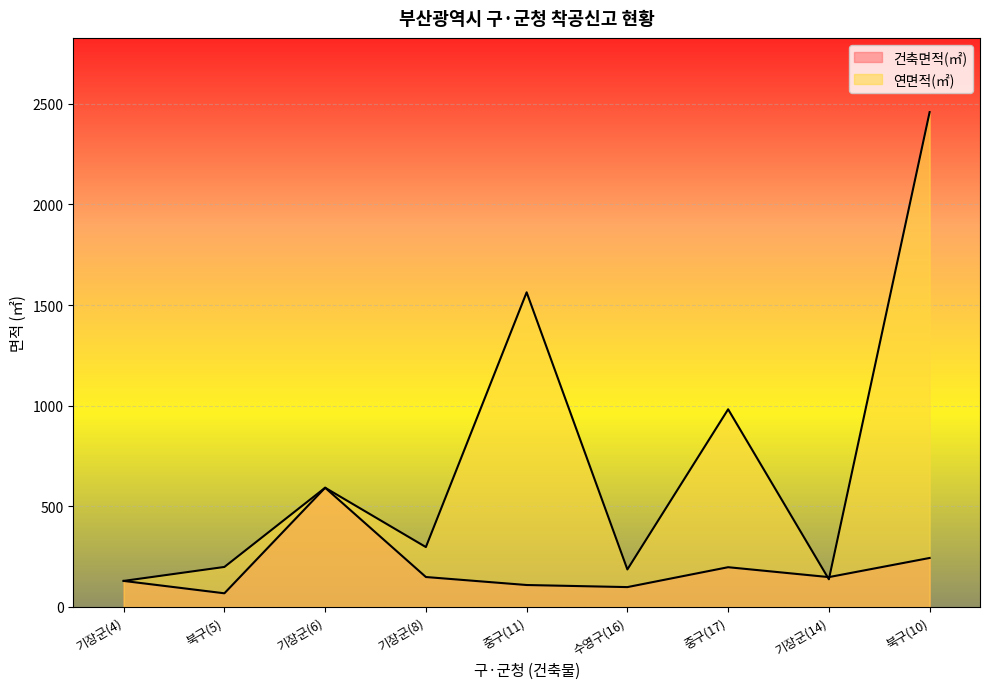

At 중구(11), list the series in order from largest to smallest.

연면적(㎡), 건축면적(㎡)